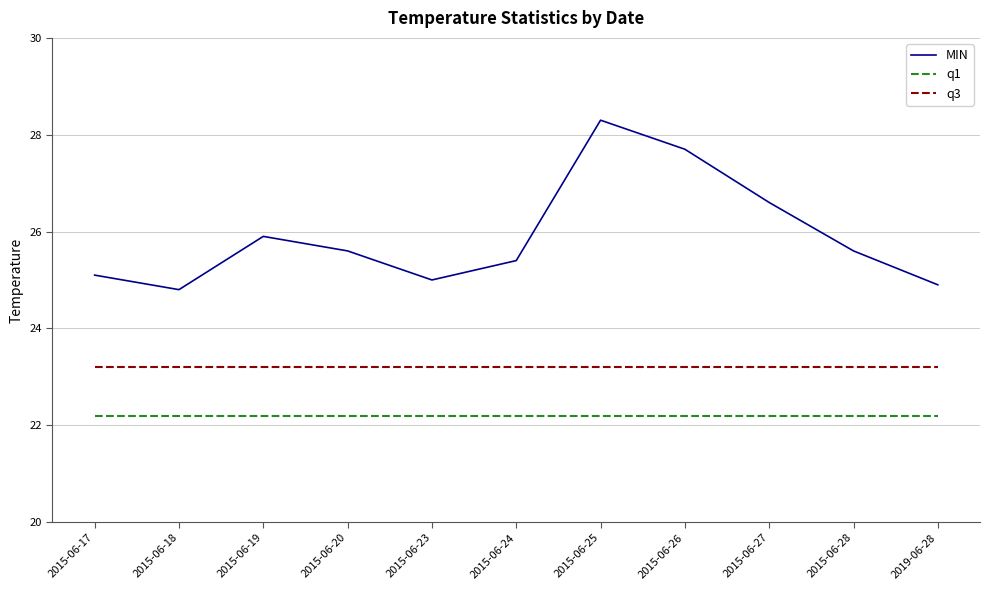

The value of q3 at 2015-06-28 is 23.2. True or false?

True